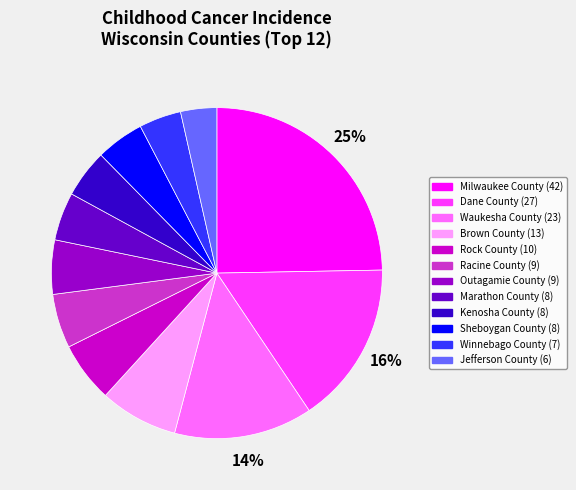

Combined, do Sheboygan County and Marathon County account for over 50%?

No